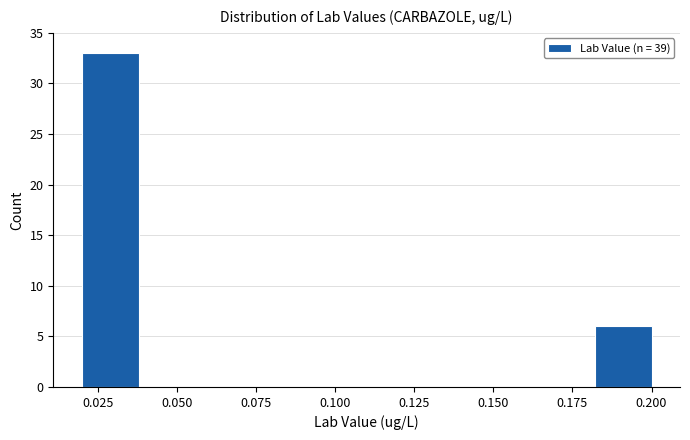

Read against the x-axis, roughly where is the centre of the tallest bar?

0.030